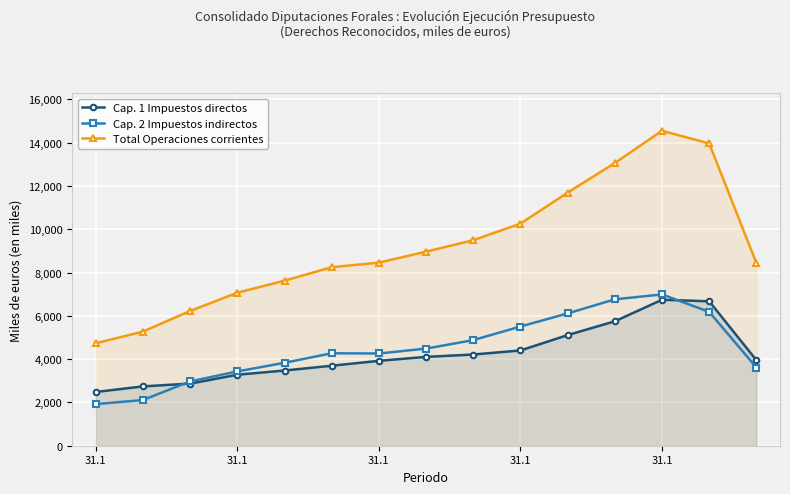

Which category has the lowest value across all series?

31.1